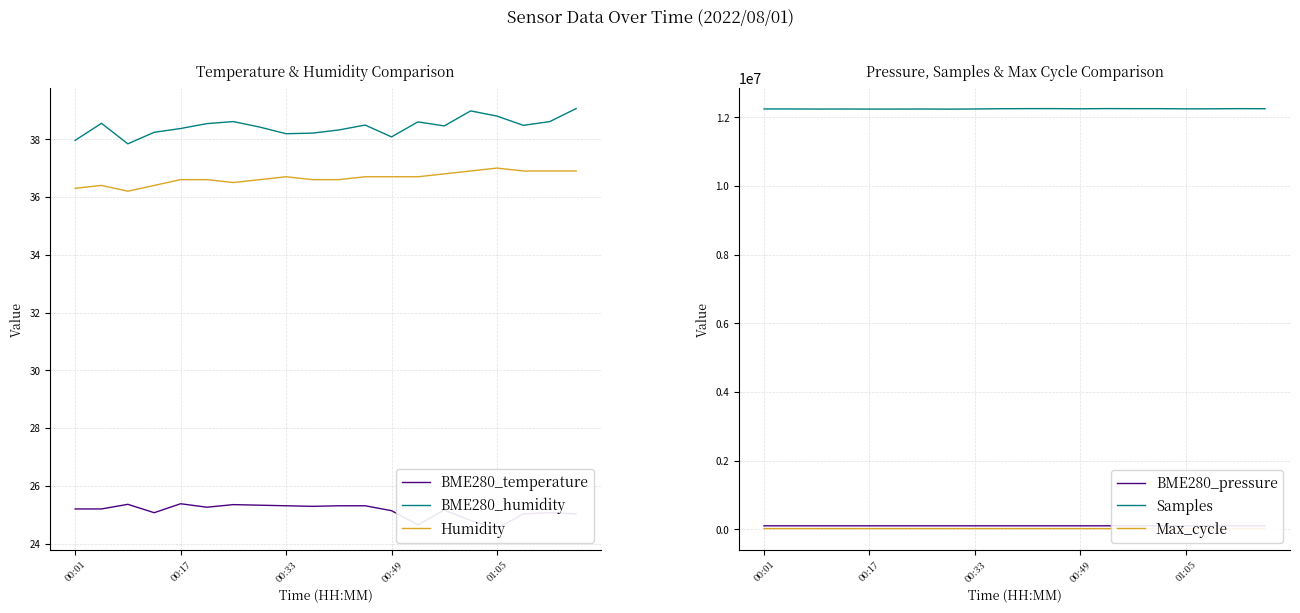

Which series has the largest total across all categories?

Samples